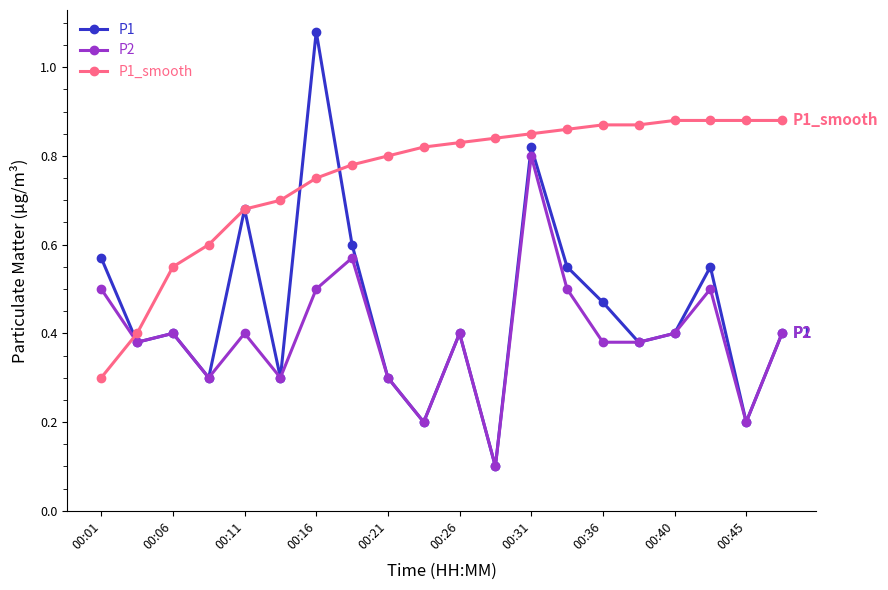

Which series has the widest spread of values?

P1